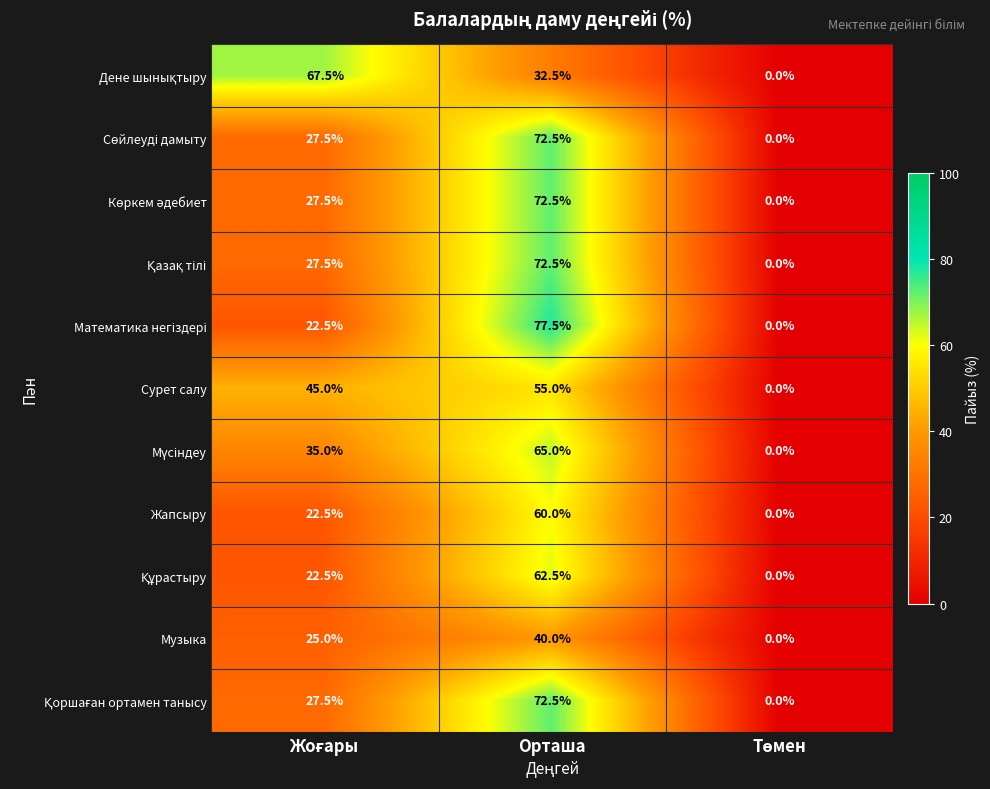

At how many categories does at least one series exceed 56?

2